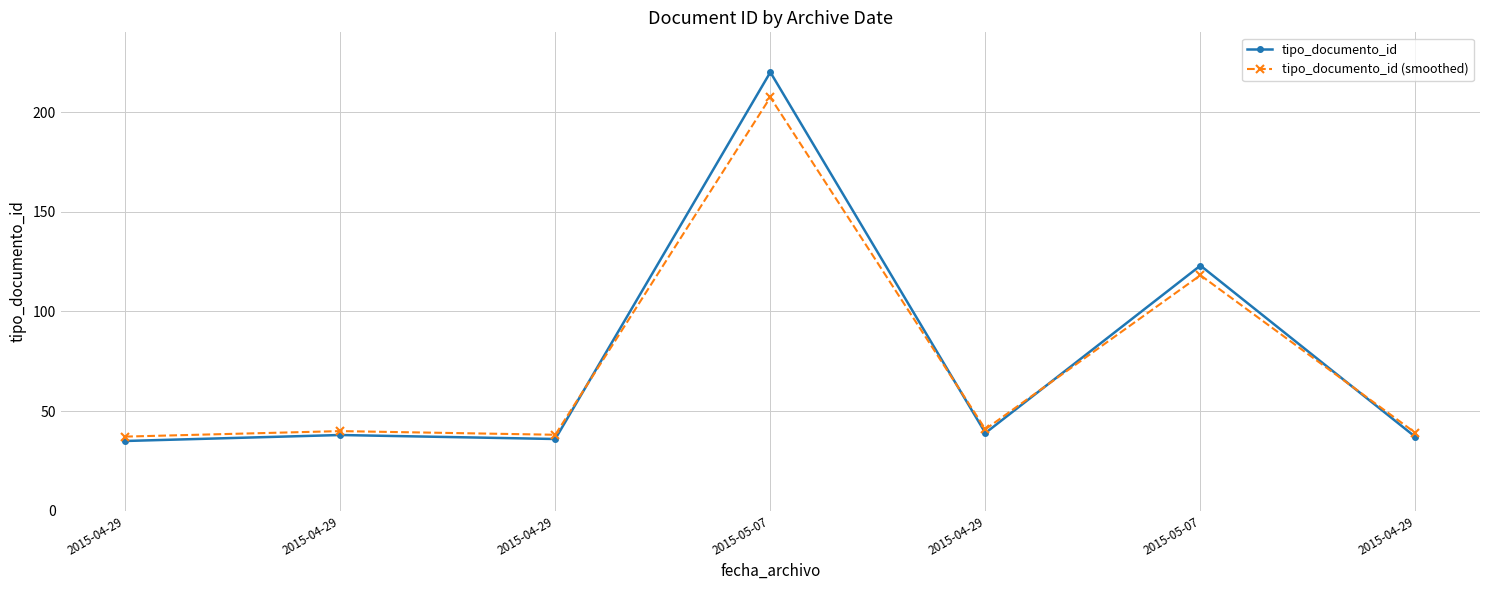

What is the sum of the tipo_documento_id (smoothed) values at 2015-05-07 and 2015-05-07?

325.6